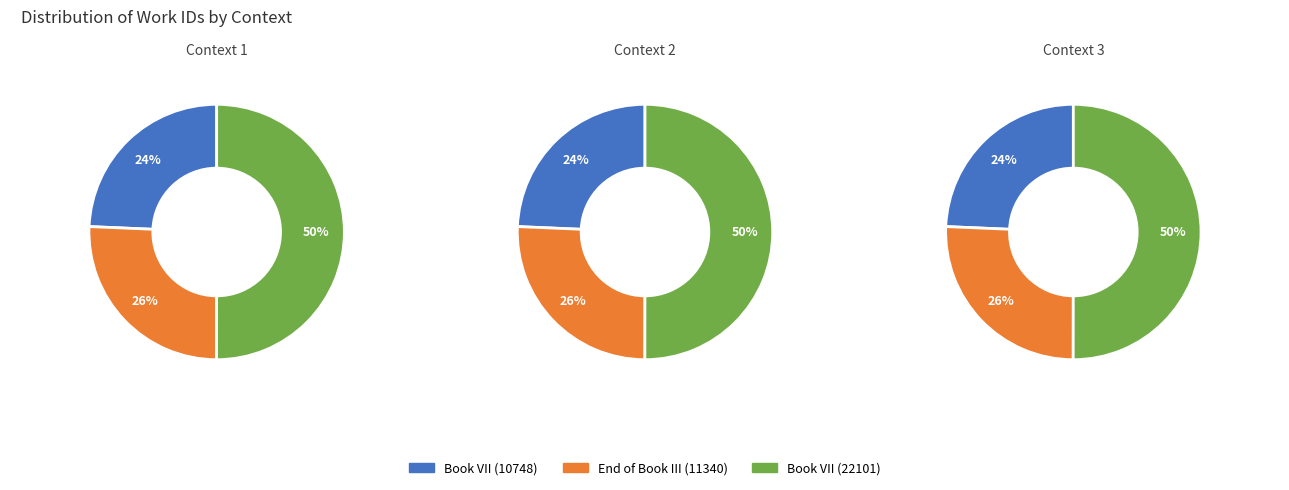

Which category has the biggest portion of the pie?

Book VII (id=22101)